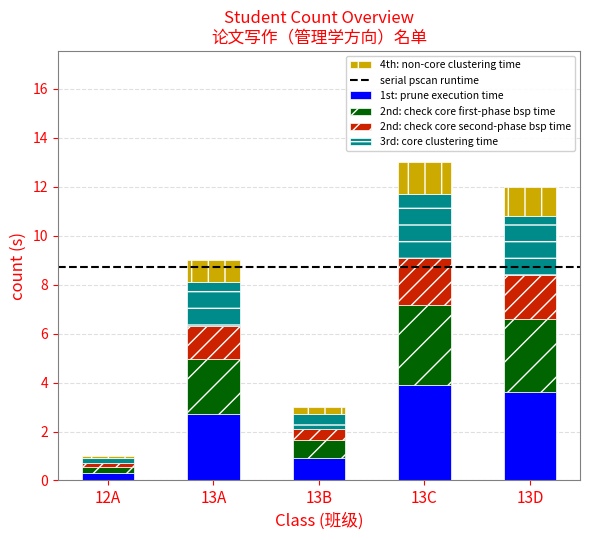

Reading right to left, list the values for the 1st: prune execution time series.

13D=3.6	13C=3.9	13B=0.9	13A=2.7	12A=0.3